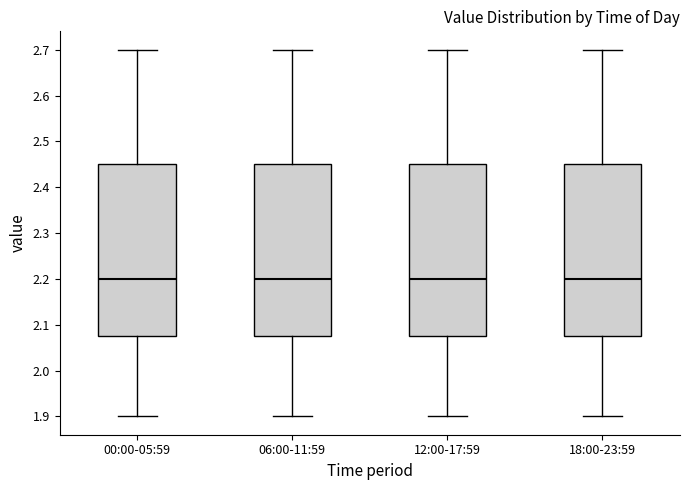

Where is the upper edge of the box for 18:00-23:59 on the y-axis? The values are not printed on the chart, so give them approximately, as read against the axis.

2.45